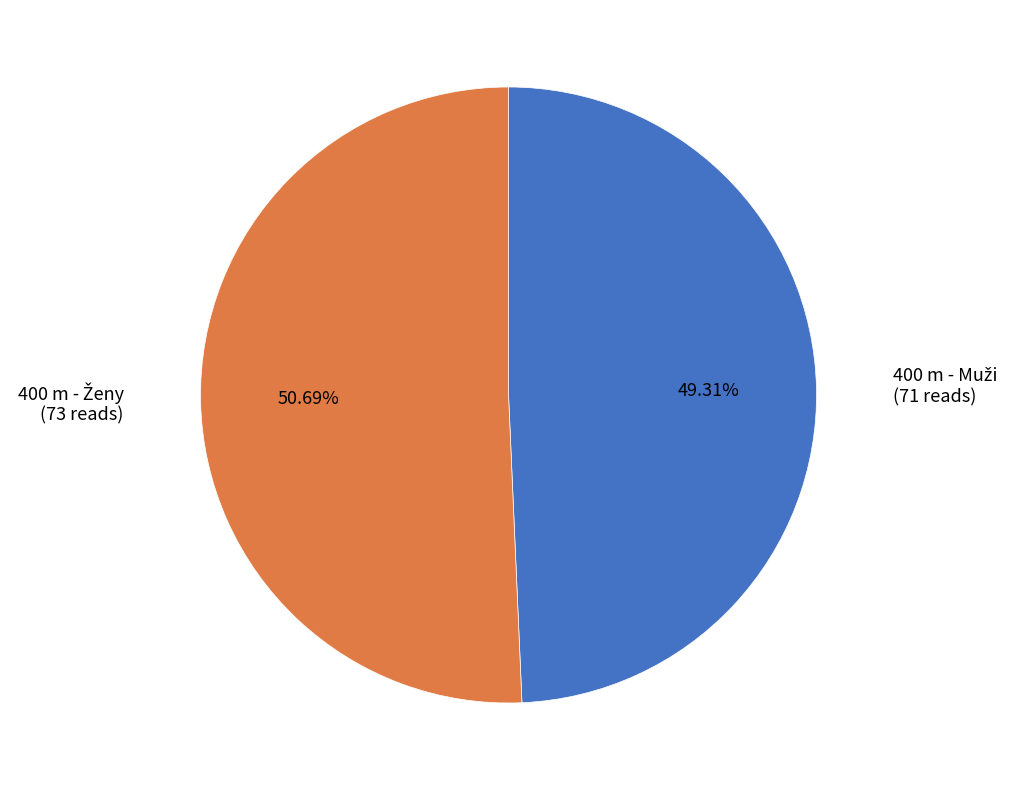

Is there any slice that represents more than half of the pie?

Yes